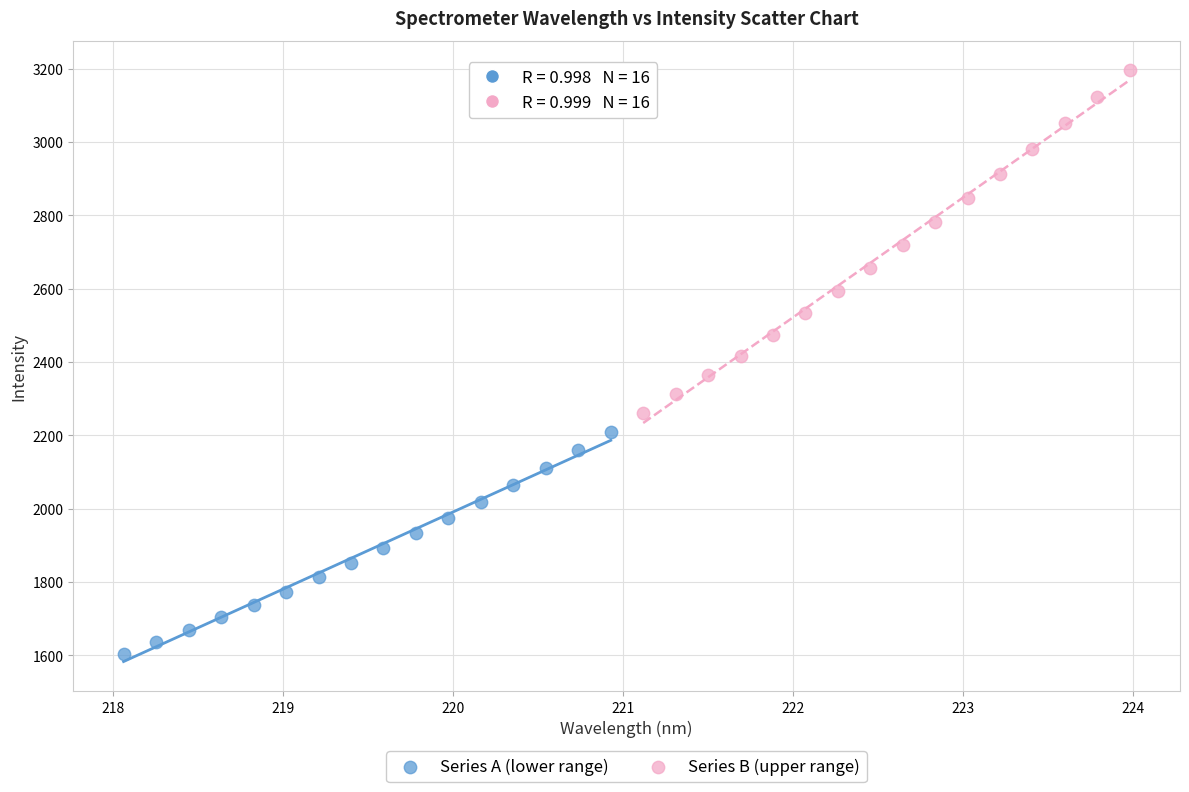

Which series has the largest Y range (max minus min)?

Series B (upper range)